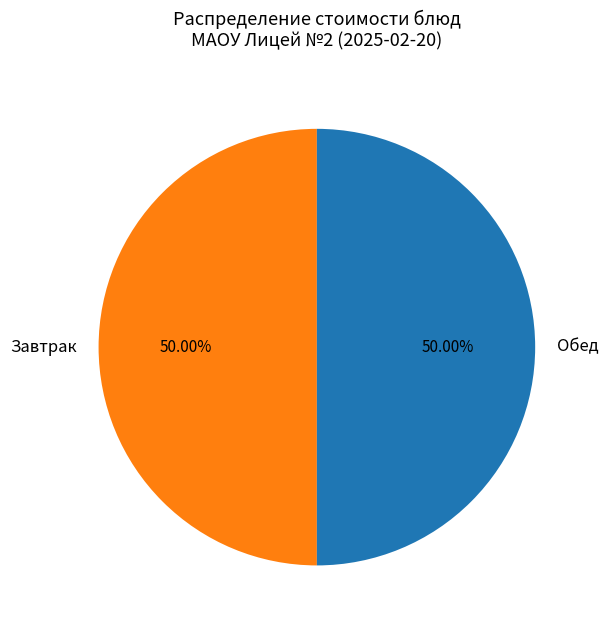

Count the number of slices in the pie.

2